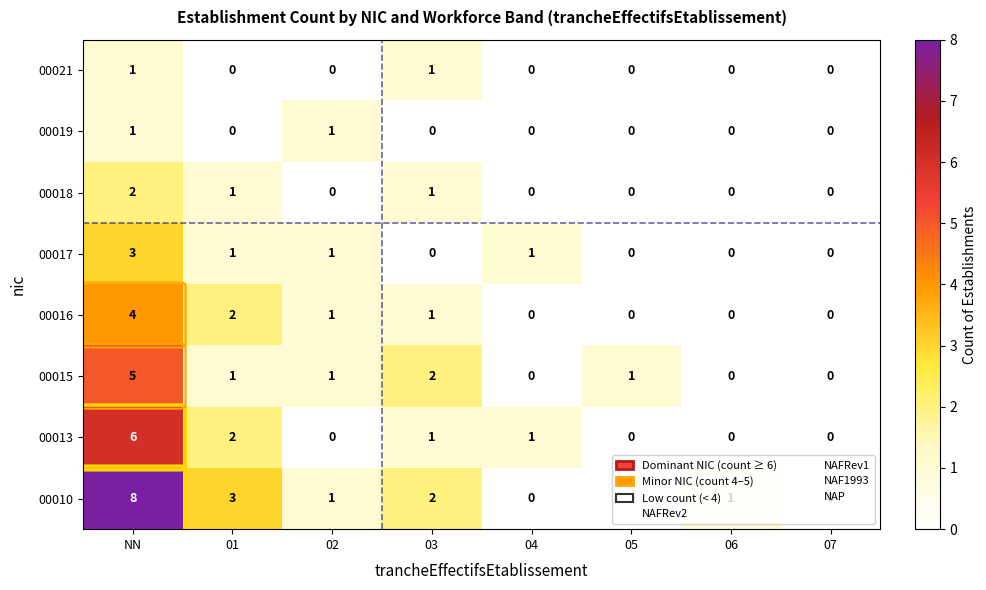

Between NN and 04, which series saw the biggest shift?

00010